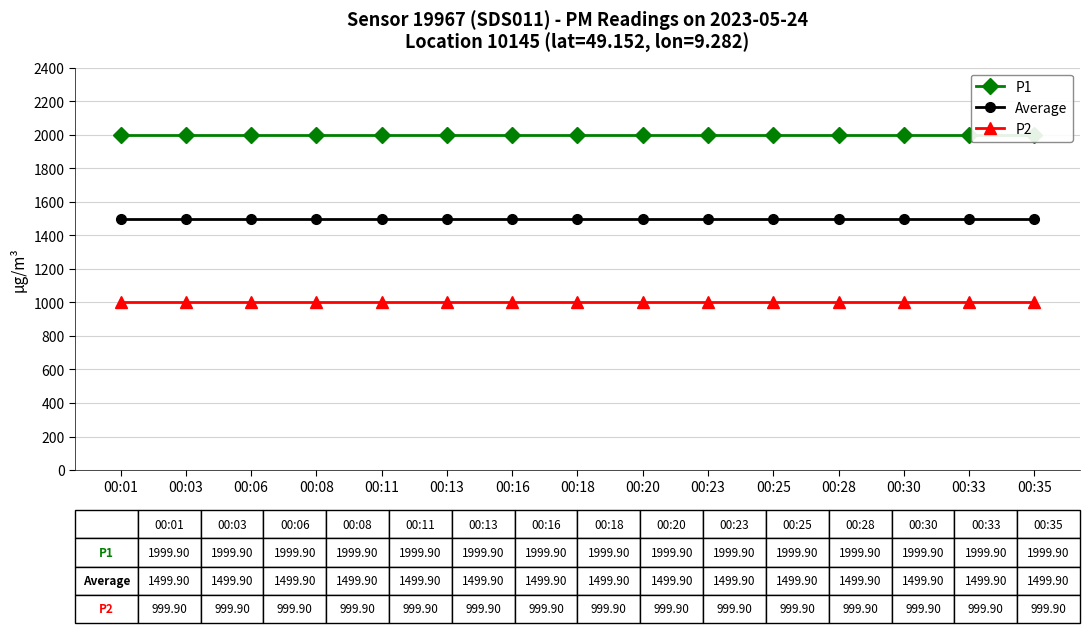

True or false: P1 and P2 intersect in this chart.

False